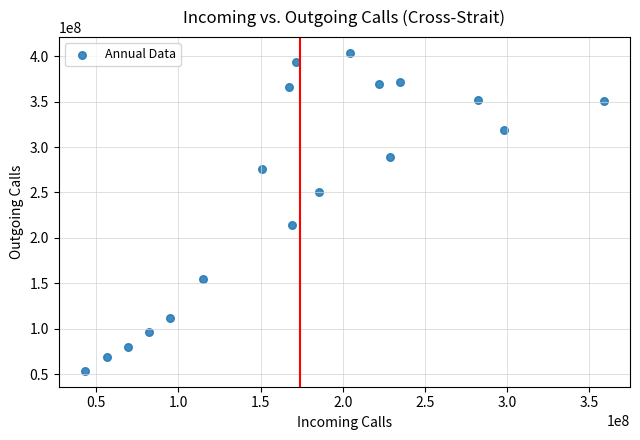

What Y value in the scatter plot is closest to 228578555?

213866226